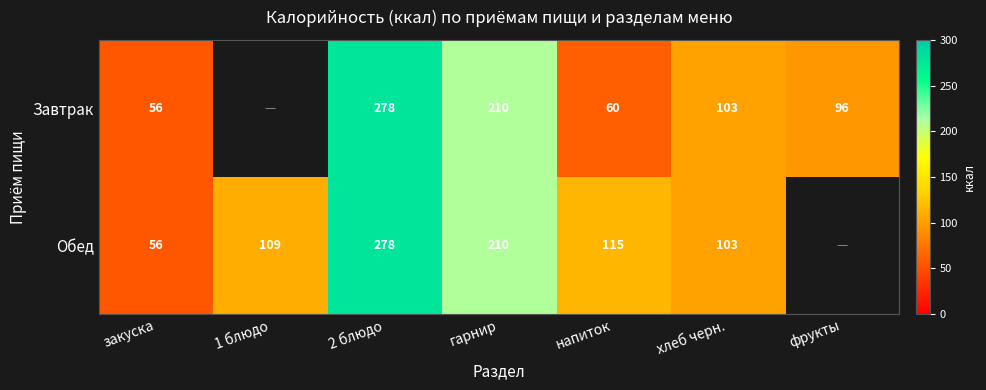

Which series changed the most between гарнир and напиток?

Завтрак